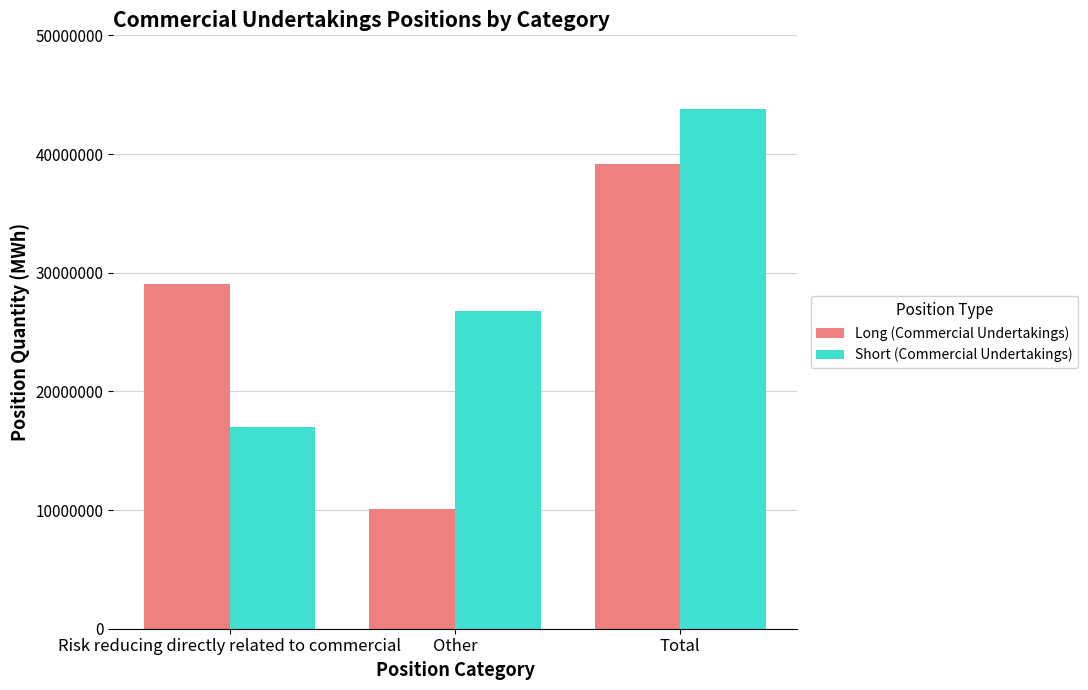

What is the difference between the highest and lowest values at Risk reducing directly related to commercial?

12119817